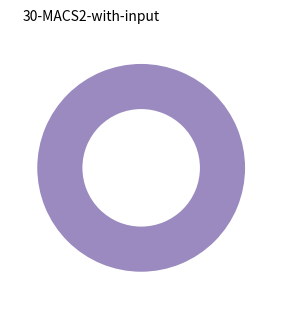

Is there a majority slice in this chart?

Yes